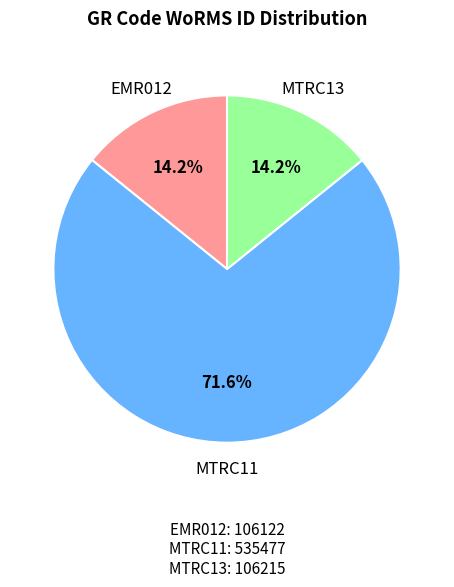

Is there any slice that represents more than half of the pie?

Yes